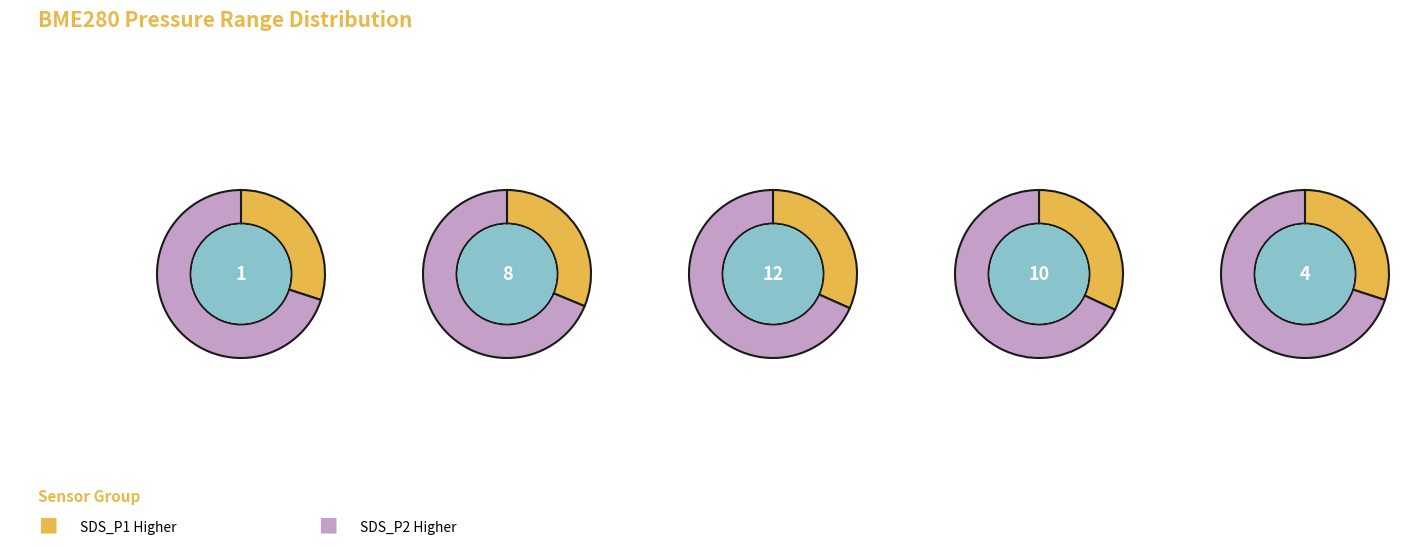

How many slices are in this pie chart?

10